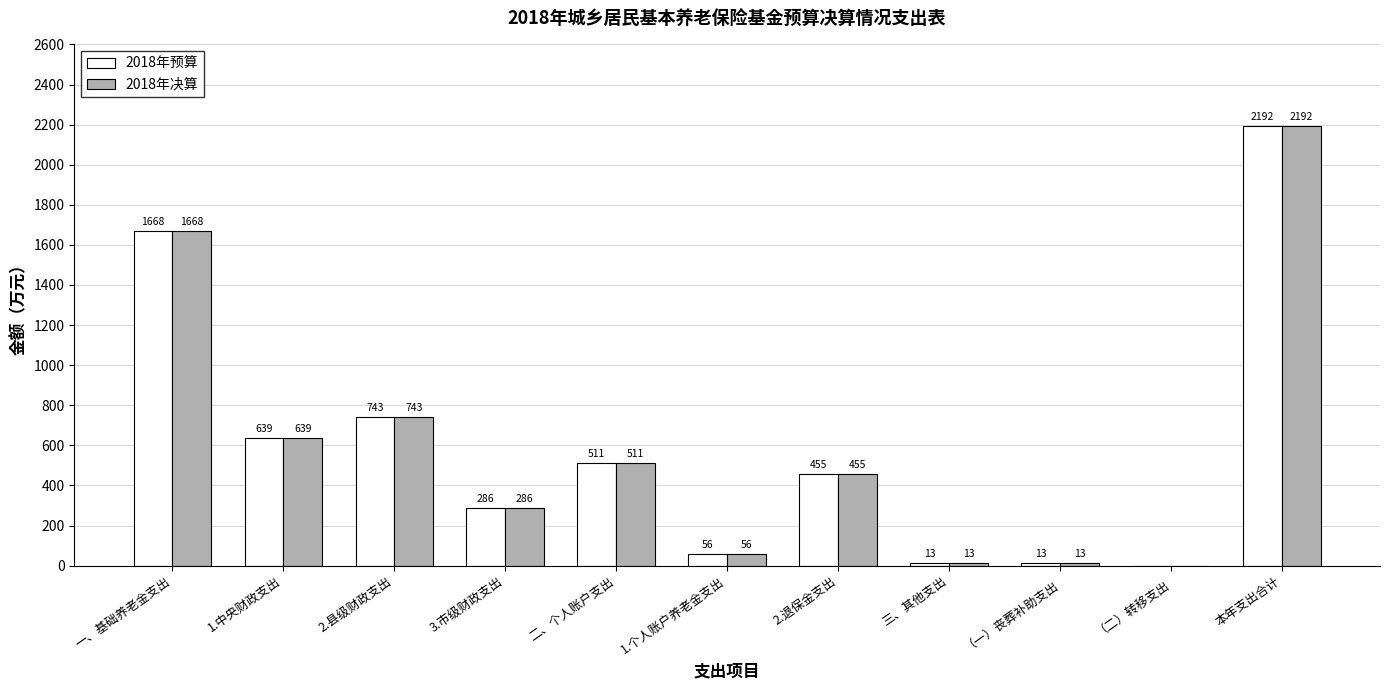

Reading left to right, what are all the values shown in this chart?

2018年预算: 一、基础养老金支出=1668	1.中央财政支出=639	2.县级财政支出=743	3.市级财政支出=286	二、个人账户支出=511	1.个人账户养老金支出=56	2.退保金支出=455	三、其他支出=13	（一）丧葬补助支出=13	（二）转移支出=0	本年支出合计=2192
2018年决算: 一、基础养老金支出=1668	1.中央财政支出=639	2.县级财政支出=743	3.市级财政支出=286	二、个人账户支出=511	1.个人账户养老金支出=56	2.退保金支出=455	三、其他支出=13	（一）丧葬补助支出=13	（二）转移支出=0	本年支出合计=2192